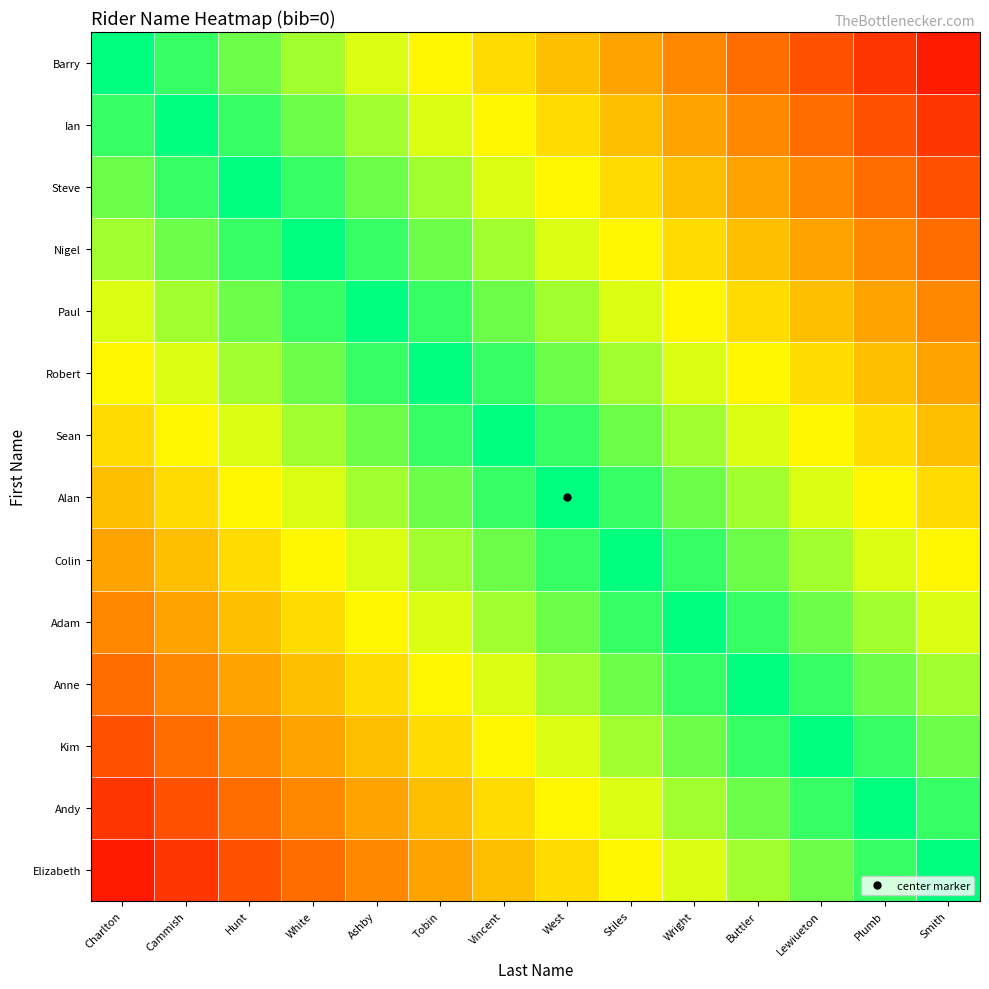

Reading left to right, extract all data points from this chart.

Barry: Charlton=0.0	Cammish=0.1	Hunt=0.1	White=0.2	Ashby=0.3	Tobin=0.4	Vincent=0.4	West=0.5	Stiles=0.6	Wright=0.6	Buttler=0.7	Lewiueton=0.8	Plumb=0.9	Smith=0.9
Ian: Charlton=0.1	Cammish=0.0	Hunt=0.1	White=0.1	Ashby=0.2	Tobin=0.3	Vincent=0.4	West=0.4	Stiles=0.5	Wright=0.6	Buttler=0.6	Lewiueton=0.7	Plumb=0.8	Smith=0.9
Steve: Charlton=0.1	Cammish=0.1	Hunt=0.0	White=0.1	Ashby=0.1	Tobin=0.2	Vincent=0.3	West=0.4	Stiles=0.4	Wright=0.5	Buttler=0.6	Lewiueton=0.6	Plumb=0.7	Smith=0.8
Nigel: Charlton=0.2	Cammish=0.1	Hunt=0.1	White=0.0	Ashby=0.1	Tobin=0.1	Vincent=0.2	West=0.3	Stiles=0.4	Wright=0.4	Buttler=0.5	Lewiueton=0.6	Plumb=0.6	Smith=0.7
Paul: Charlton=0.3	Cammish=0.2	Hunt=0.1	White=0.1	Ashby=0.0	Tobin=0.1	Vincent=0.1	West=0.2	Stiles=0.3	Wright=0.4	Buttler=0.4	Lewiueton=0.5	Plumb=0.6	Smith=0.6
Robert: Charlton=0.4	Cammish=0.3	Hunt=0.2	White=0.1	Ashby=0.1	Tobin=0.0	Vincent=0.1	West=0.1	Stiles=0.2	Wright=0.3	Buttler=0.4	Lewiueton=0.4	Plumb=0.5	Smith=0.6
Sean: Charlton=0.4	Cammish=0.4	Hunt=0.3	White=0.2	Ashby=0.1	Tobin=0.1	Vincent=0.0	West=0.1	Stiles=0.1	Wright=0.2	Buttler=0.3	Lewiueton=0.4	Plumb=0.4	Smith=0.5
Alan: Charlton=0.5	Cammish=0.4	Hunt=0.4	White=0.3	Ashby=0.2	Tobin=0.1	Vincent=0.1	West=0.0	Stiles=0.1	Wright=0.1	Buttler=0.2	Lewiueton=0.3	Plumb=0.4	Smith=0.4
Colin: Charlton=0.6	Cammish=0.5	Hunt=0.4	White=0.4	Ashby=0.3	Tobin=0.2	Vincent=0.1	West=0.1	Stiles=0.0	Wright=0.1	Buttler=0.1	Lewiueton=0.2	Plumb=0.3	Smith=0.4
Adam: Charlton=0.6	Cammish=0.6	Hunt=0.5	White=0.4	Ashby=0.4	Tobin=0.3	Vincent=0.2	West=0.1	Stiles=0.1	Wright=0.0	Buttler=0.1	Lewiueton=0.1	Plumb=0.2	Smith=0.3
Anne: Charlton=0.7	Cammish=0.6	Hunt=0.6	White=0.5	Ashby=0.4	Tobin=0.4	Vincent=0.3	West=0.2	Stiles=0.1	Wright=0.1	Buttler=0.0	Lewiueton=0.1	Plumb=0.1	Smith=0.2
Kim: Charlton=0.8	Cammish=0.7	Hunt=0.6	White=0.6	Ashby=0.5	Tobin=0.4	Vincent=0.4	West=0.3	Stiles=0.2	Wright=0.1	Buttler=0.1	Lewiueton=0.0	Plumb=0.1	Smith=0.1
Andy: Charlton=0.9	Cammish=0.8	Hunt=0.7	White=0.6	Ashby=0.6	Tobin=0.5	Vincent=0.4	West=0.4	Stiles=0.3	Wright=0.2	Buttler=0.1	Lewiueton=0.1	Plumb=0.0	Smith=0.1
Elizabeth: Charlton=0.9	Cammish=0.9	Hunt=0.8	White=0.7	Ashby=0.6	Tobin=0.6	Vincent=0.5	West=0.4	Stiles=0.4	Wright=0.3	Buttler=0.2	Lewiueton=0.1	Plumb=0.1	Smith=0.0